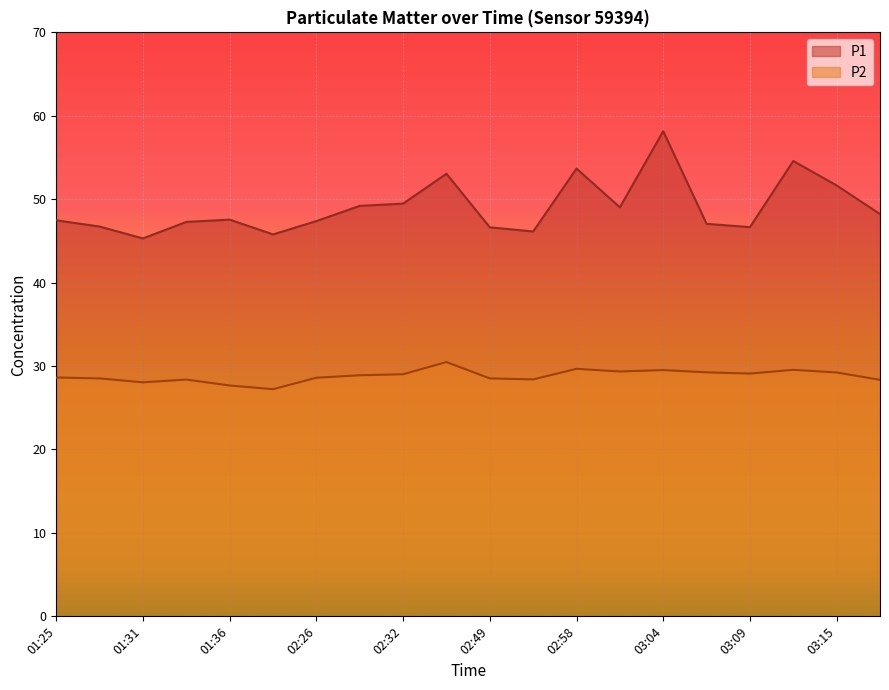

True or false: P2 and P1 cross at least once.

False